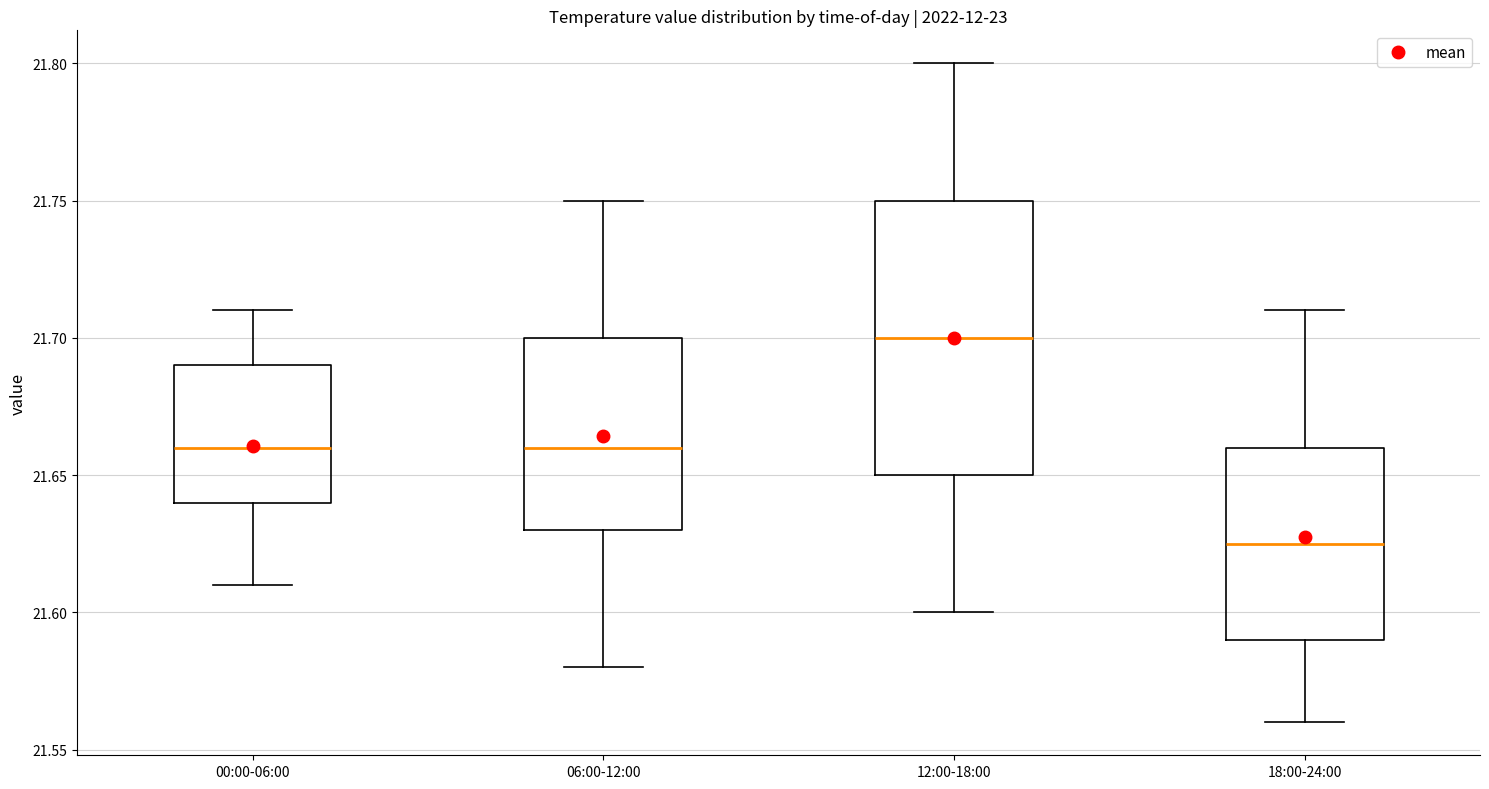

Where does the upper whisker of the box for 00:00-06:00 end on the y-axis? The values are not printed on the chart, so give them approximately, as read against the axis.

21.710